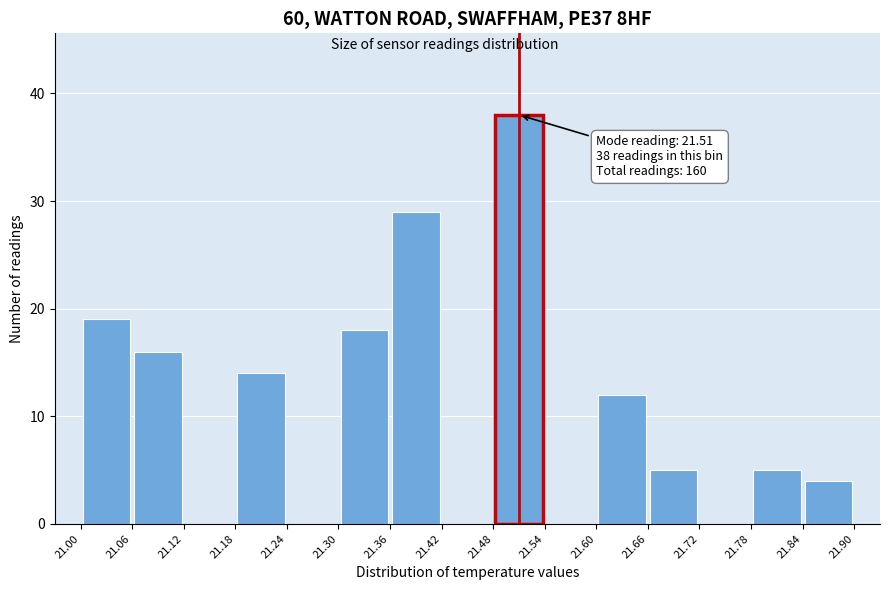

Which range on the x-axis has the tallest bar?

21.48 to 21.54